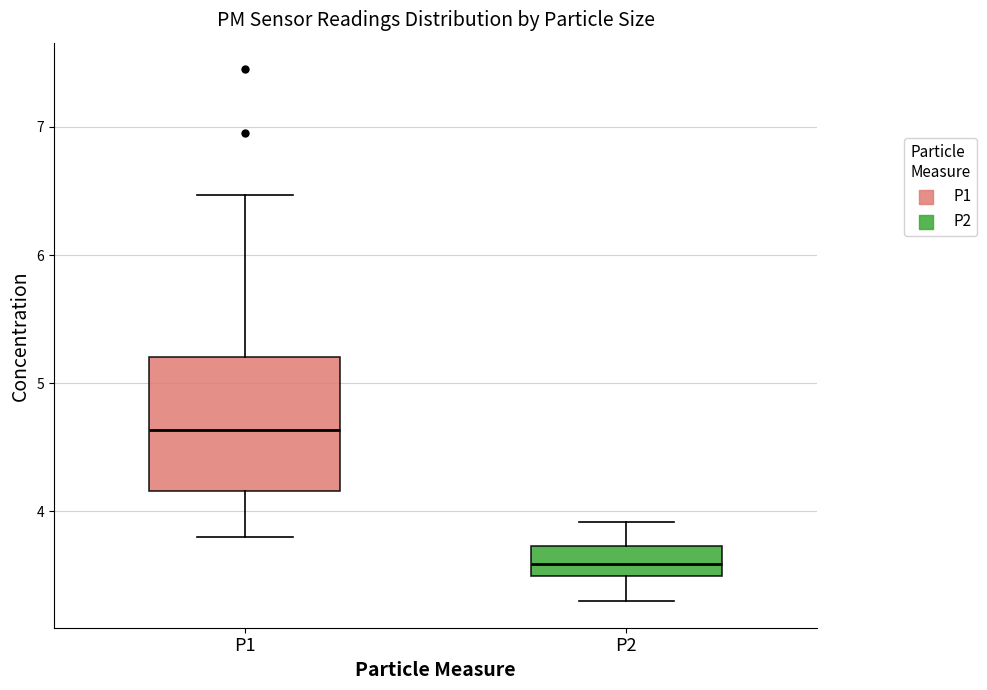

Which box is the tallest, from its lower edge to its upper edge?

P1